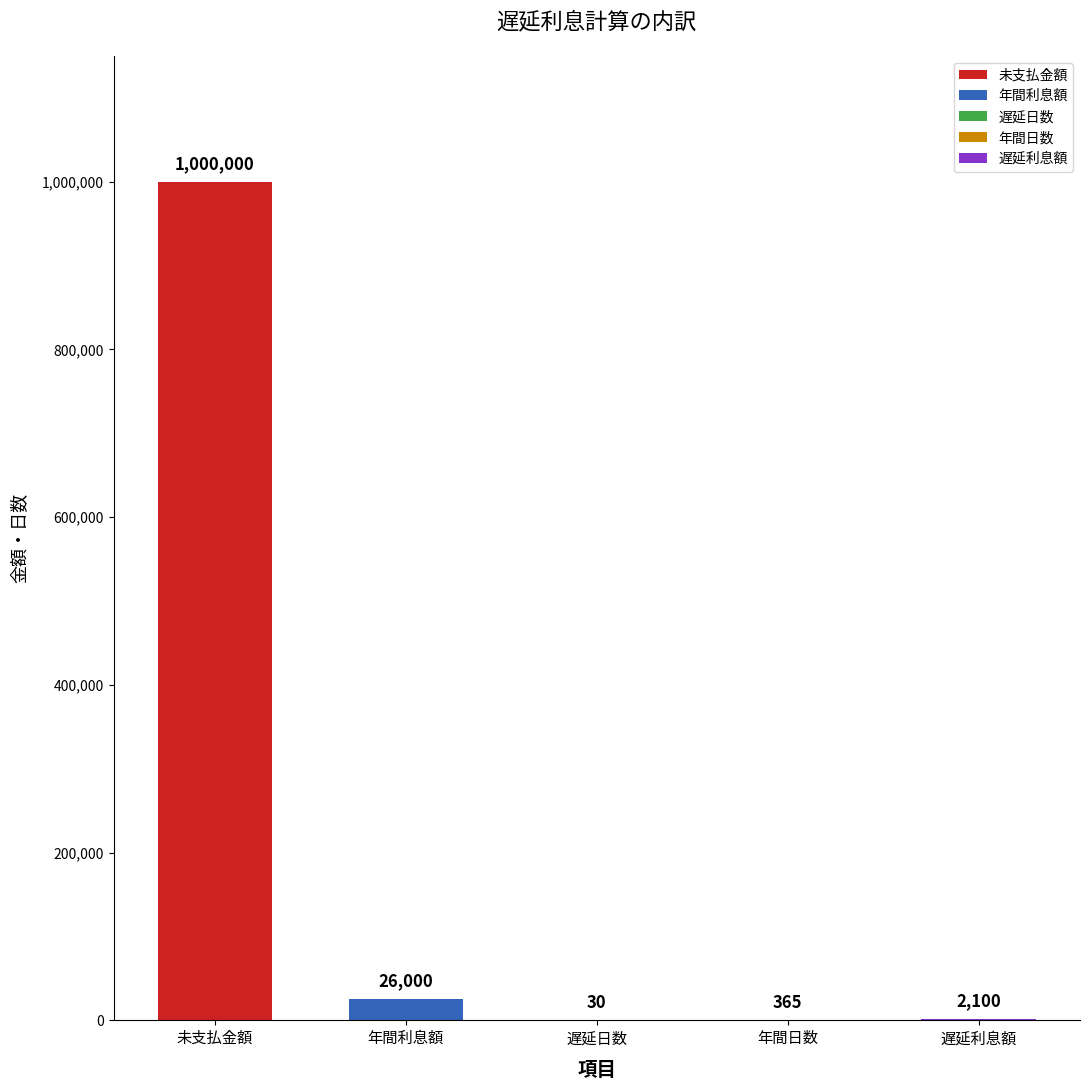

At which label does the data first exceed 2100?

未支払金額